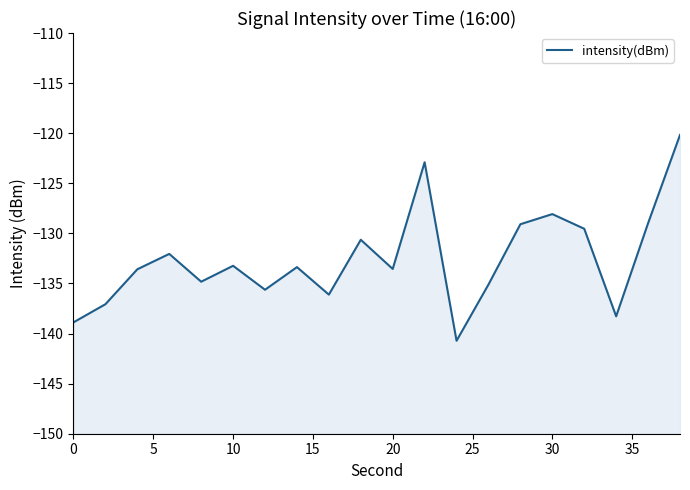

What is the minimum value shown in the chart?

-140.7